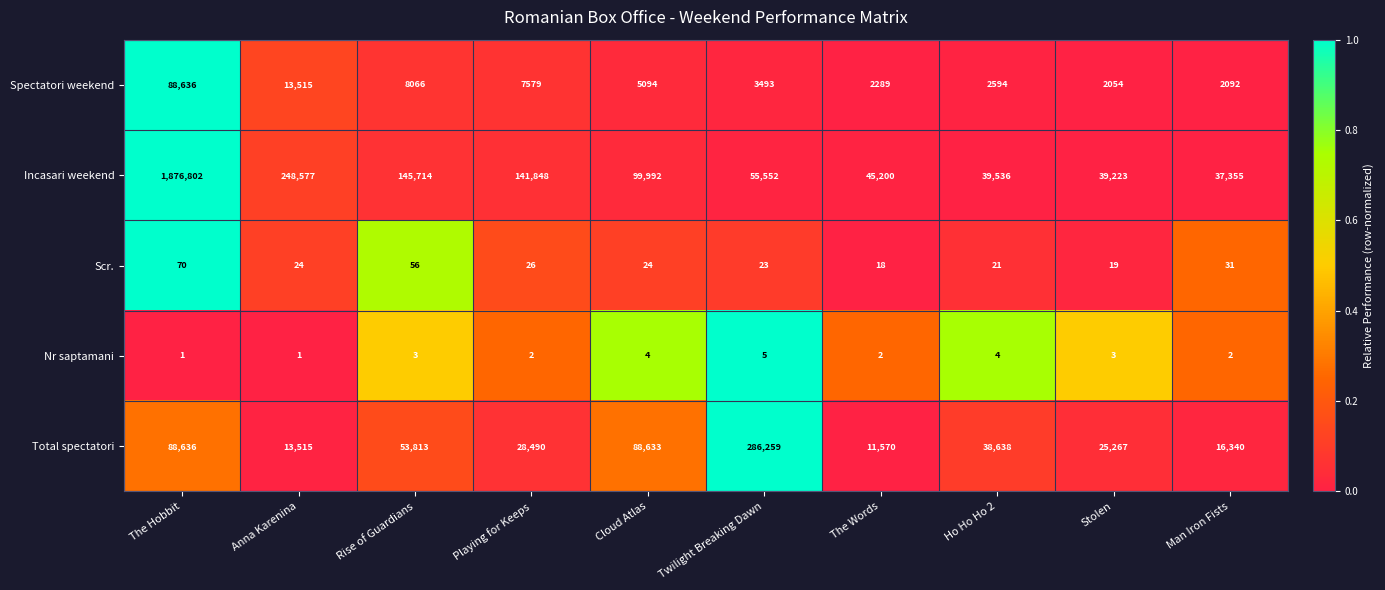

At which category is the sum across all series the highest?

The Hobbit